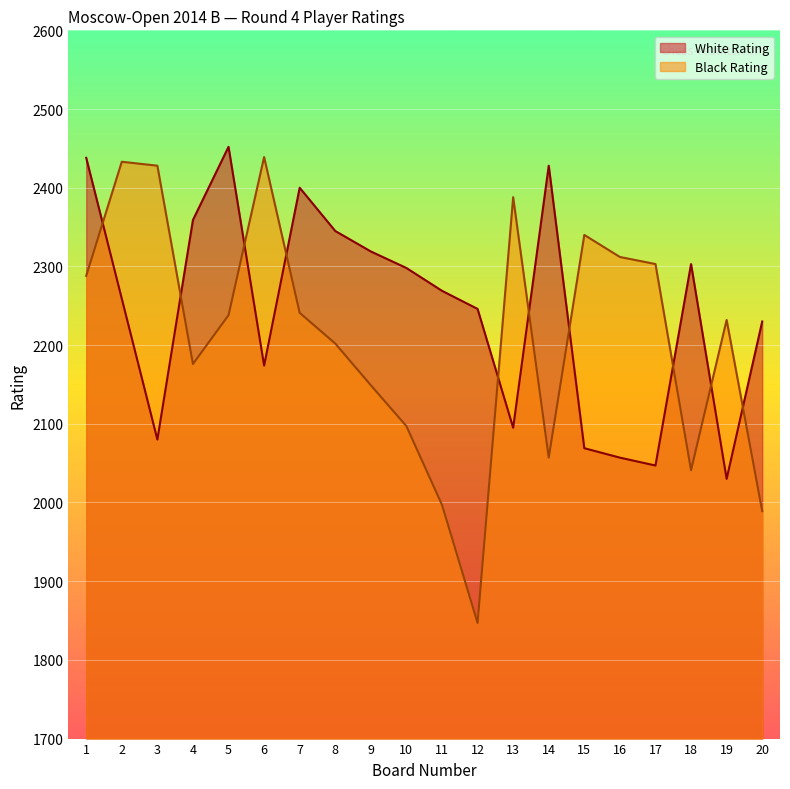

Rank the categories by Black Rating value from lowest to highest.

12, 20, 11, 18, 14, 10, 9, 4, 8, 19, 5, 7, 1, 17, 16, 15, 13, 3, 2, 6